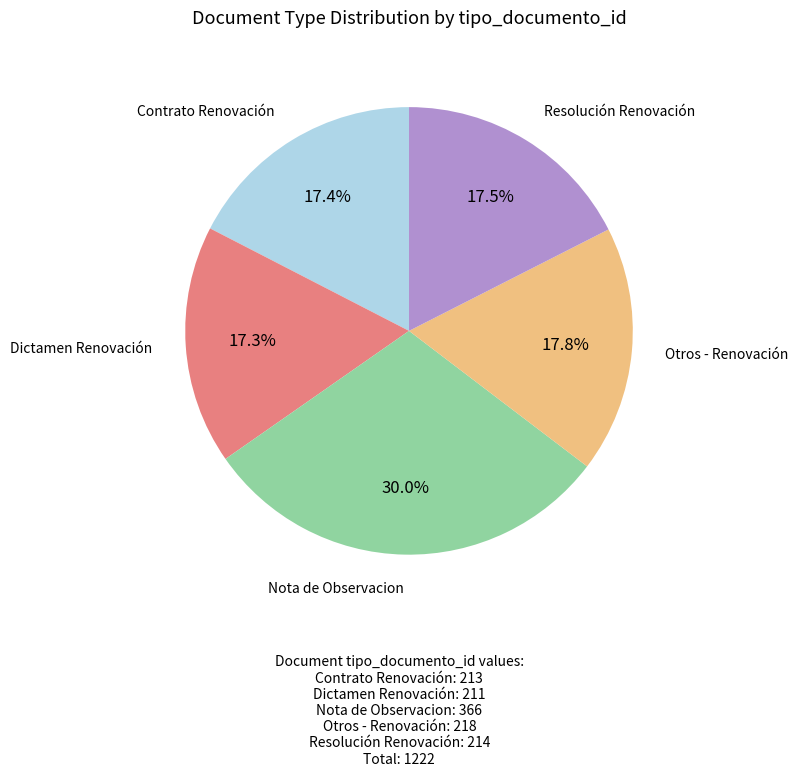

Is there any slice that represents more than half of the pie?

No